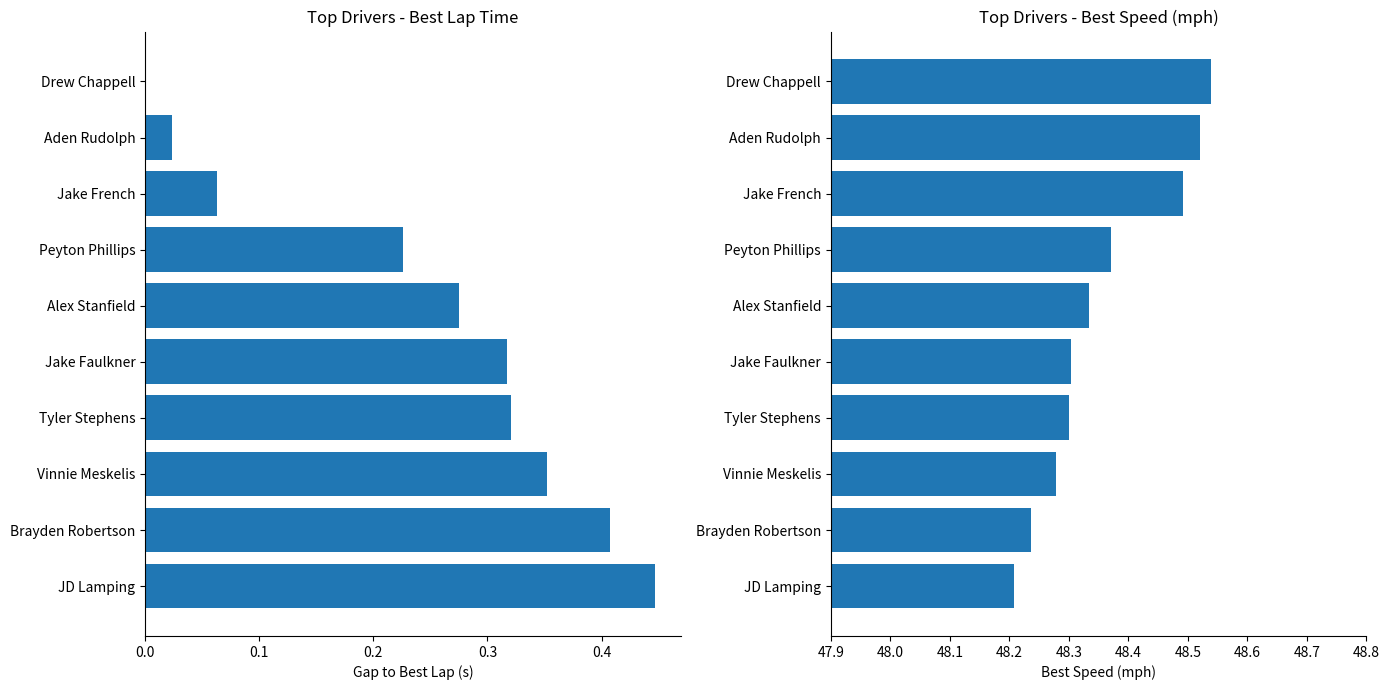

Which series has the largest total across all categories?

Best Speed